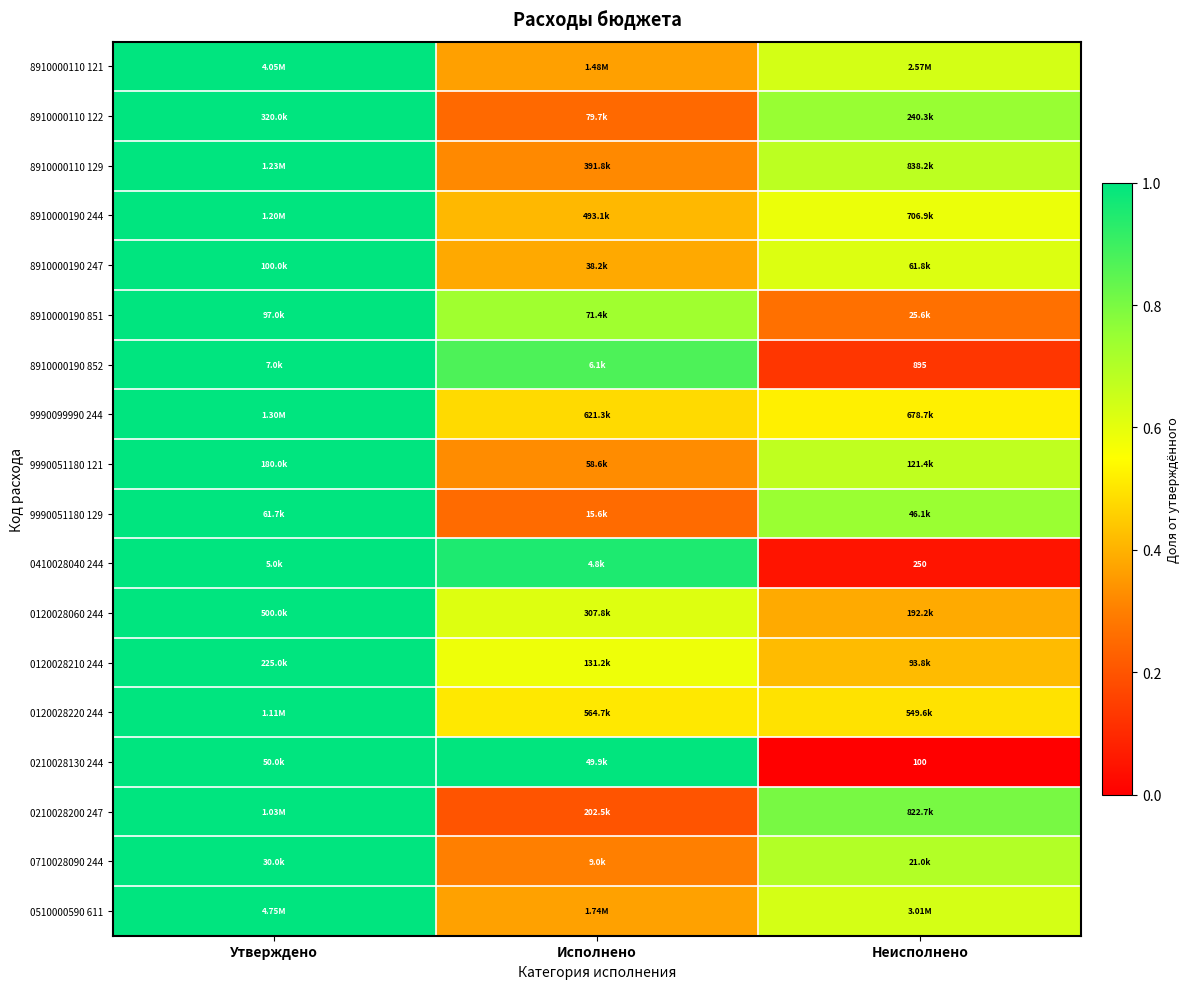

The 9990051180 129 series shows 0.7 at Неисполнено. True or false?

True